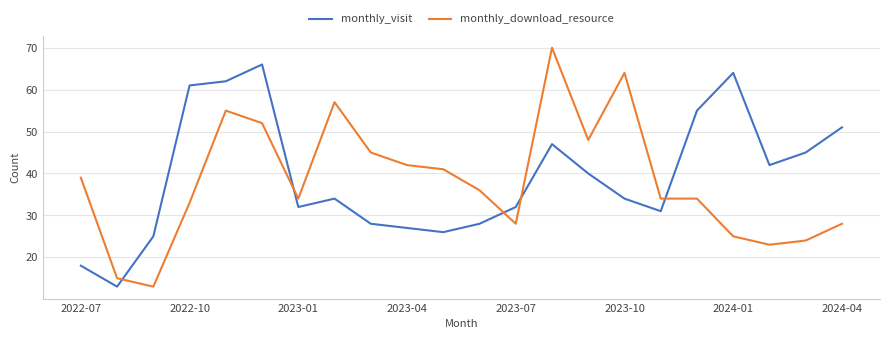

How many intersections are there between monthly_download_resource and monthly_visit?

5